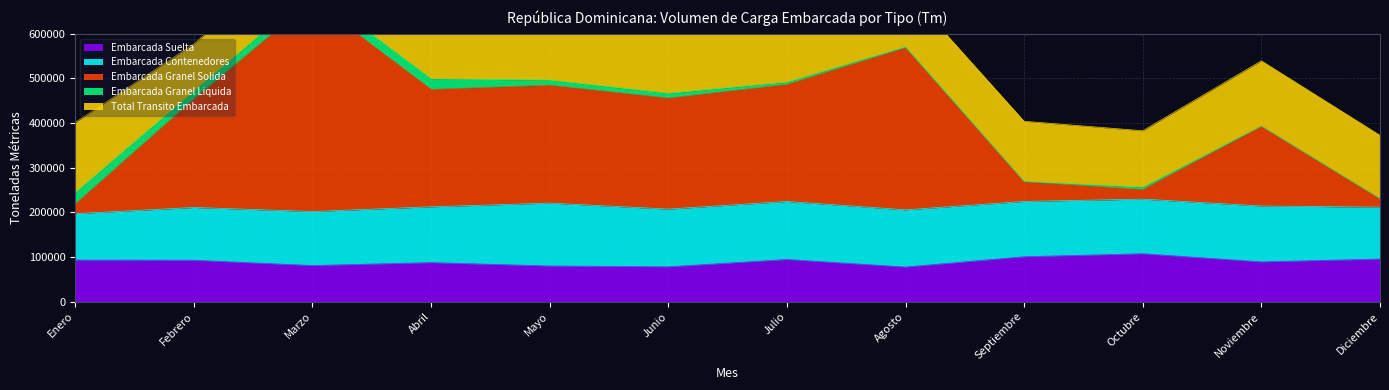

What is the approximate value of Embarcada Contenedores at Septiembre?

123939.0